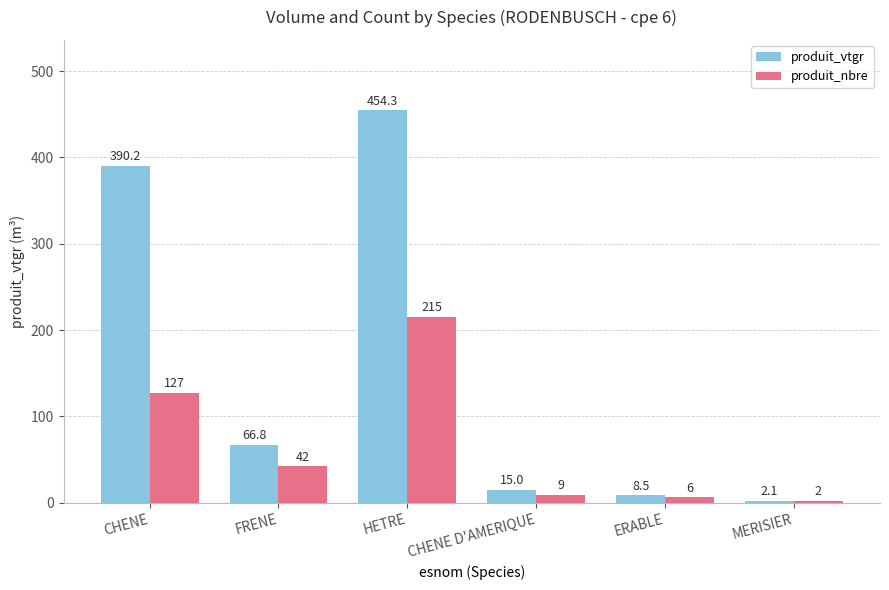

Reading left to right, what are all the values shown in this chart?

produit_vtgr: 390.2	66.8	454.3	15.0	8.5	2.1
produit_nbre: 127.0	42.0	215.0	9.0	6.0	2.0